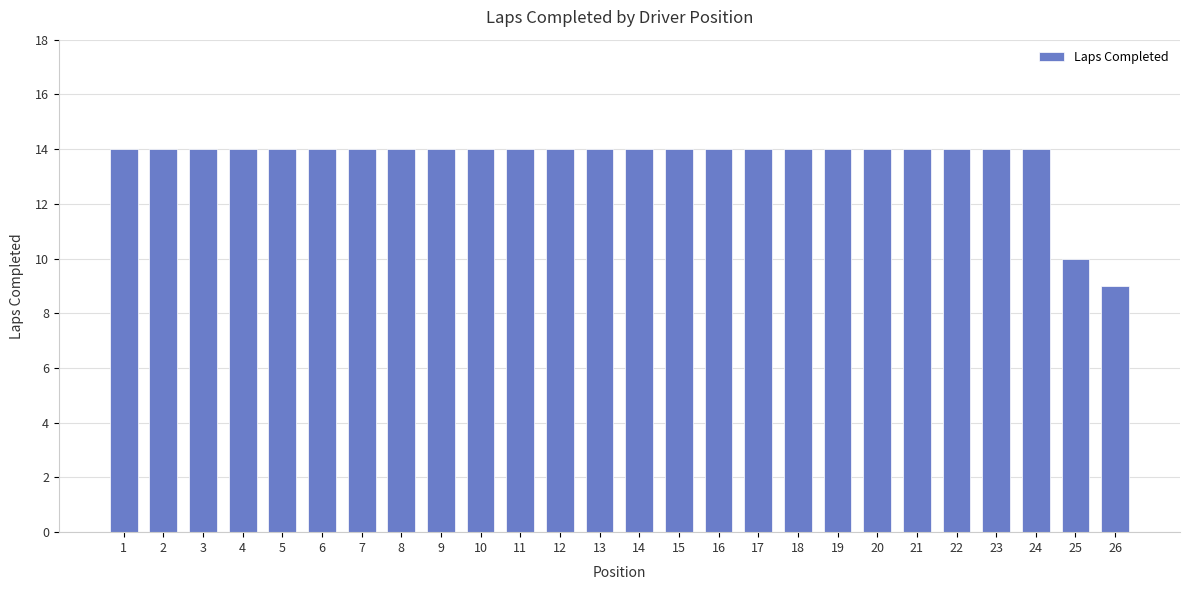

True or false: the data shows 3 at 4.

False